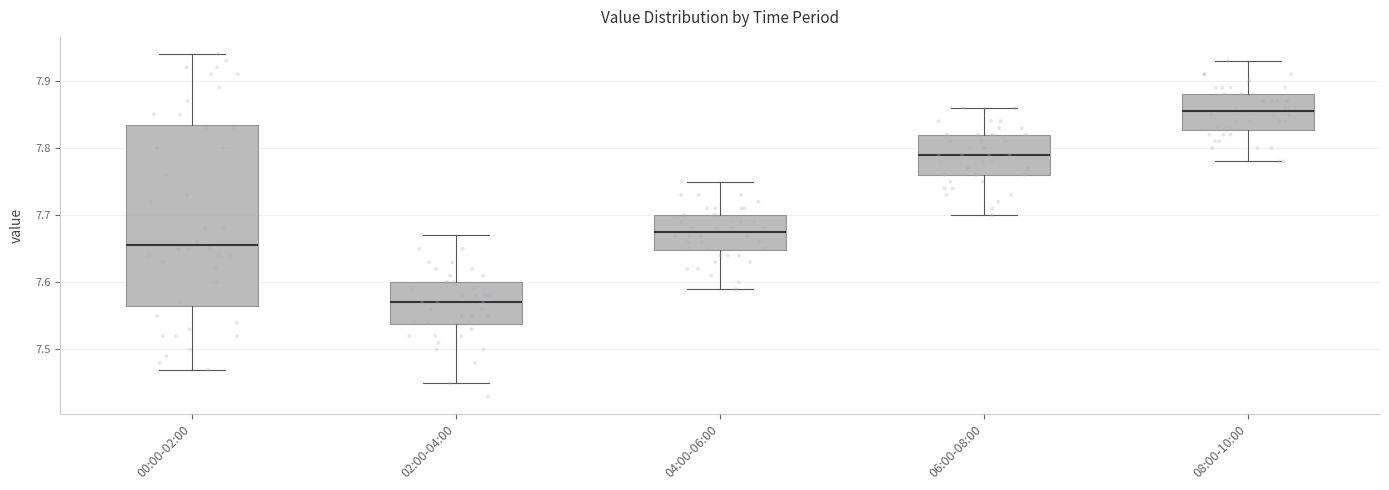

Which box's median line is the lowest?

02:00-04:00